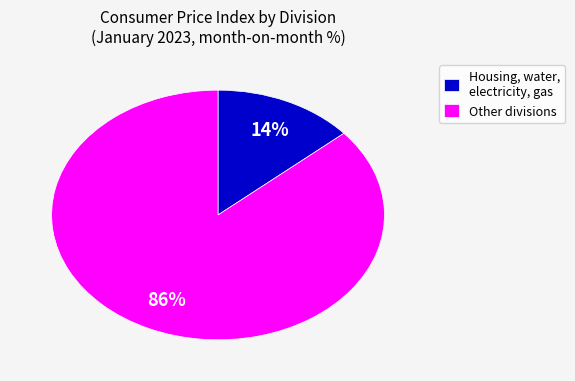

The Housing, water, electricity, gas slice represents 14% of the pie. True or false?

True